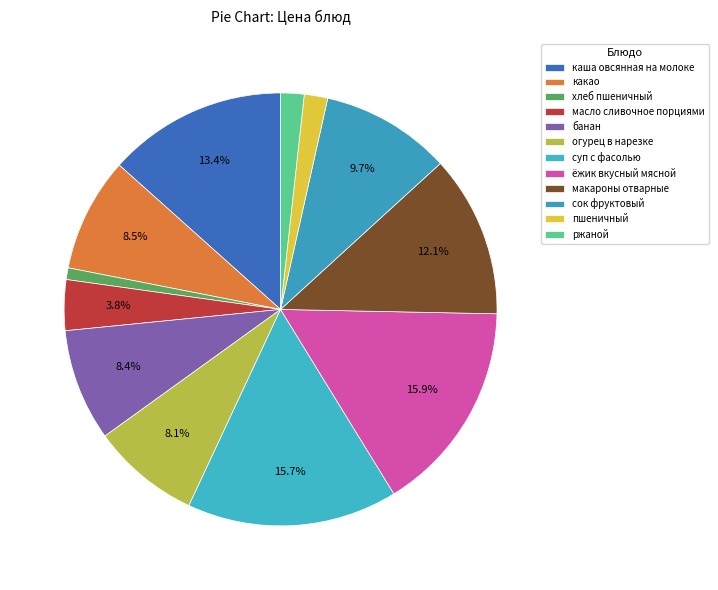

What is the smallest slice in the pie chart?

хлеб пшеничный